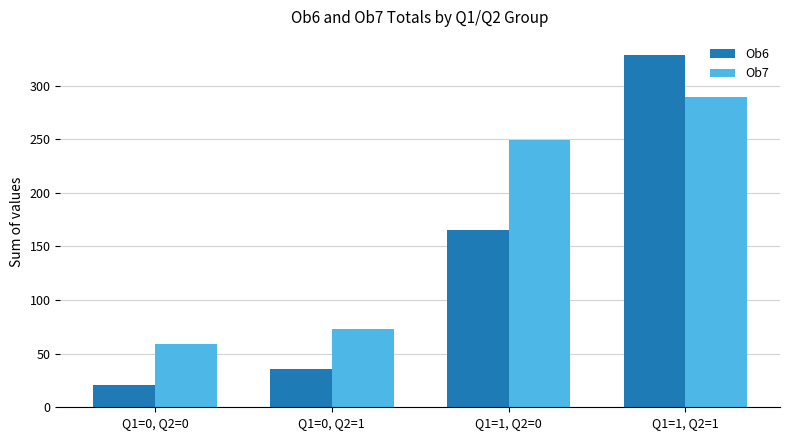

Is the value of Ob7 at Q1=1, Q2=0 greater than the value of Ob6 at Q1=1, Q2=1?

No